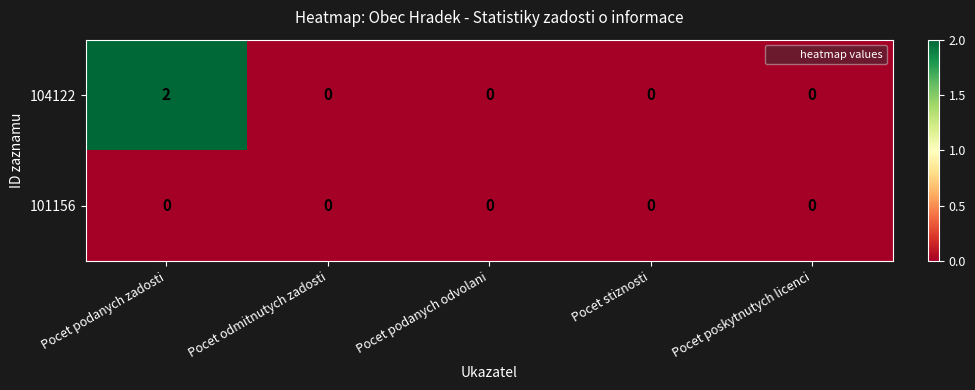

How many series are shown in this chart?

2